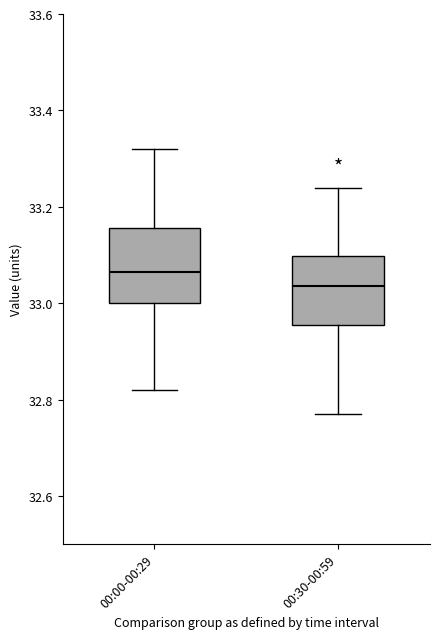

Where does the median line of the box for 00:30-00:59 sit on the y-axis? The values are not printed on the chart, so give them approximately, as read against the axis.

33.04